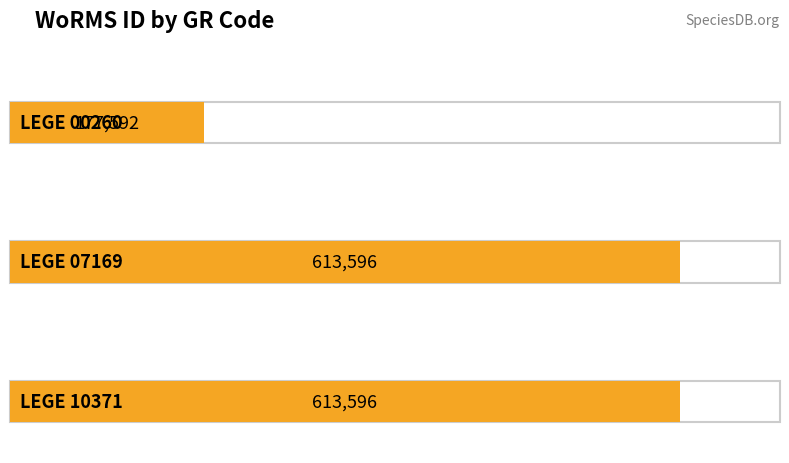

Reading right to left, what are all the values shown in this chart?

613596	613596	177592